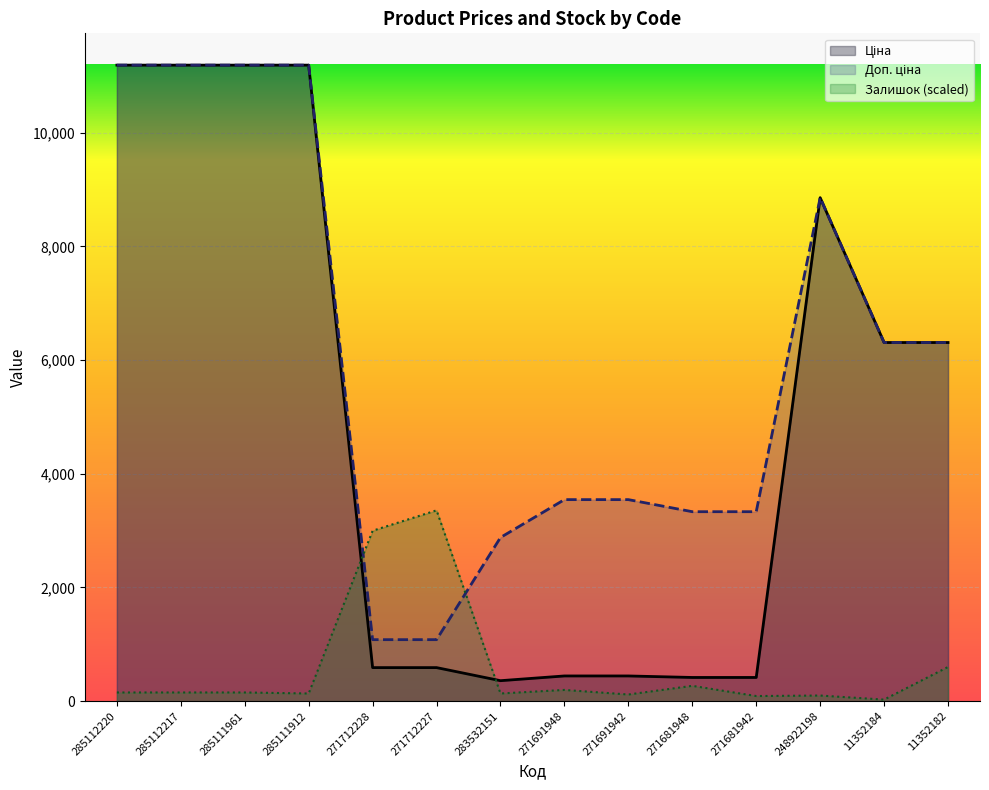

What is the sum of all Ціна values?

69485.8